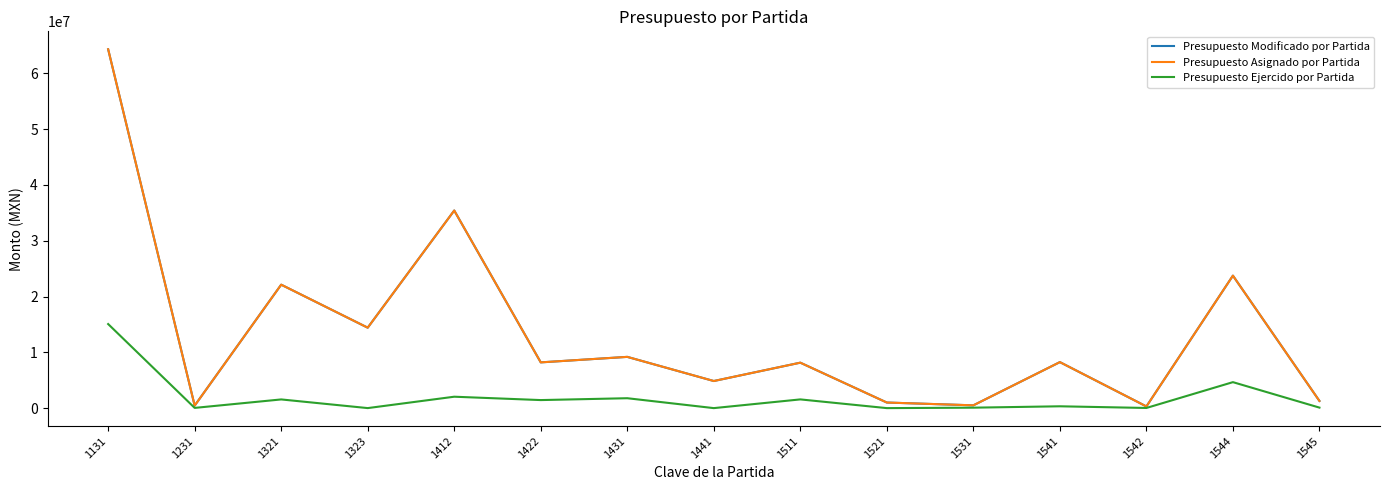

Is this an area chart (filled region under the line)?

No